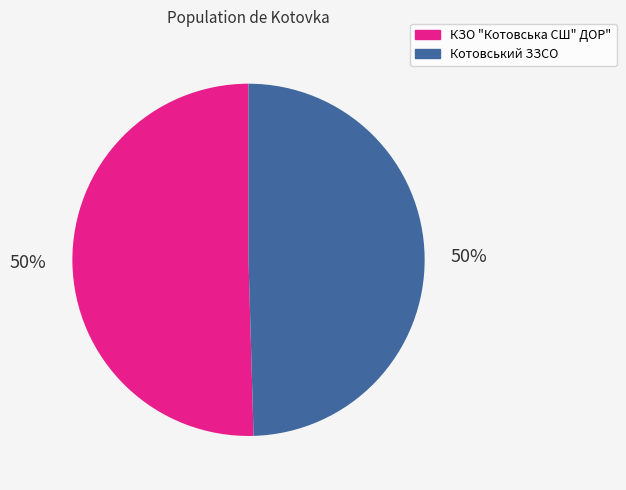

Count the number of slices in the pie.

2